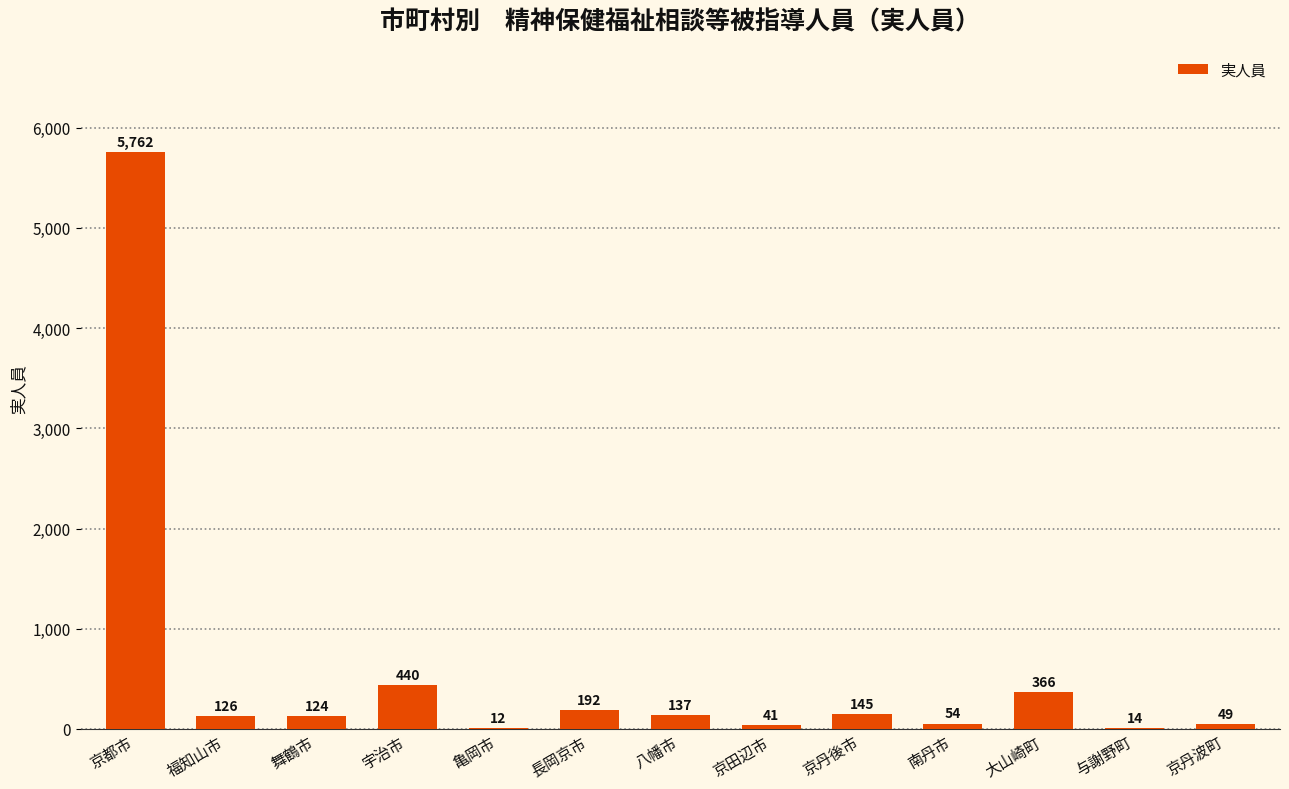

Which category has the highest value across all series?

京都市